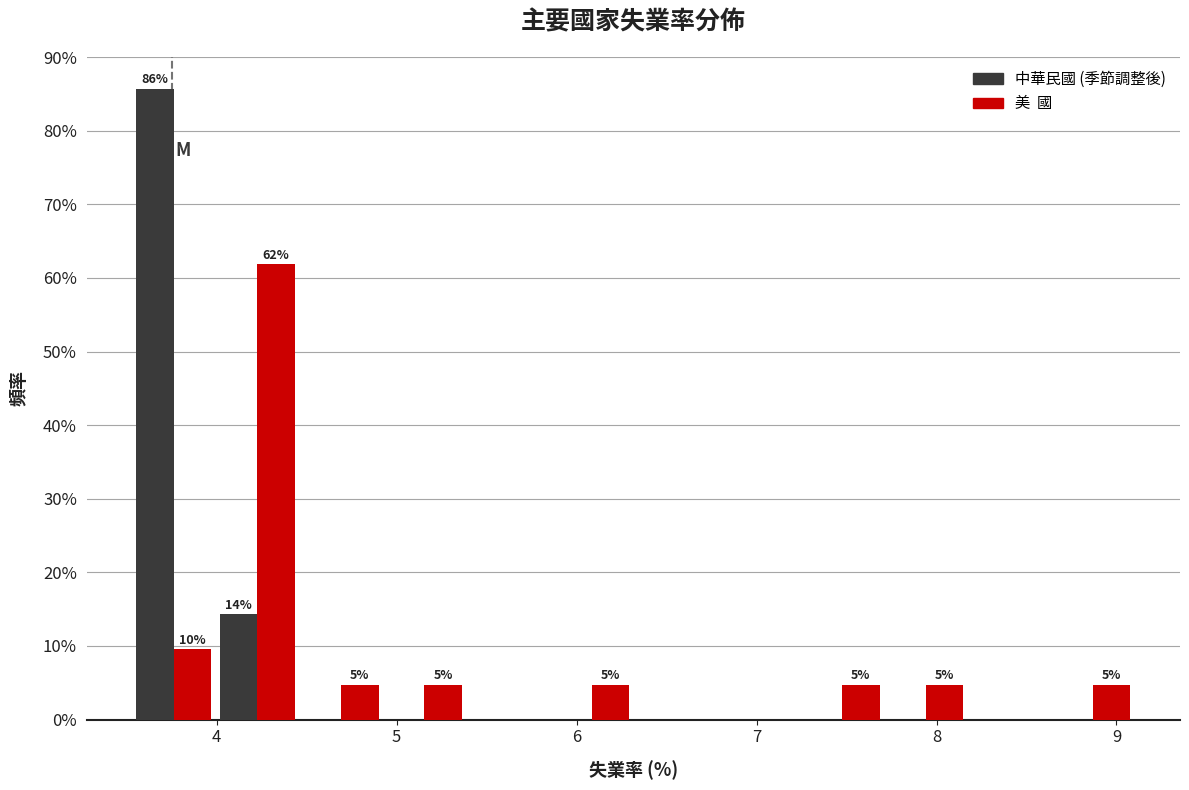

In the 美  國 series, which range on the x-axis has the tallest bar?

4.0 to 4.5